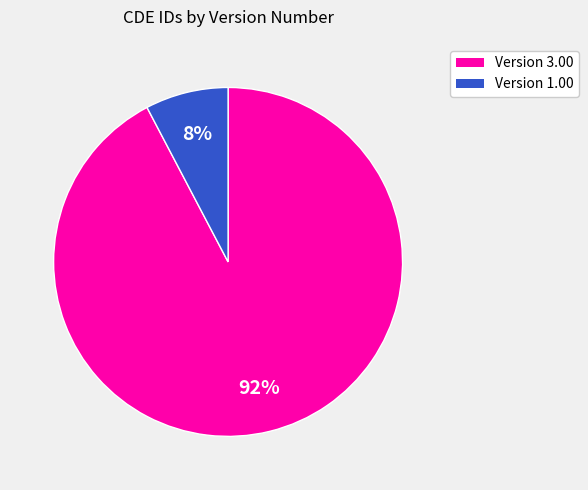

To the nearest percent, what is the average slice percentage?

50%